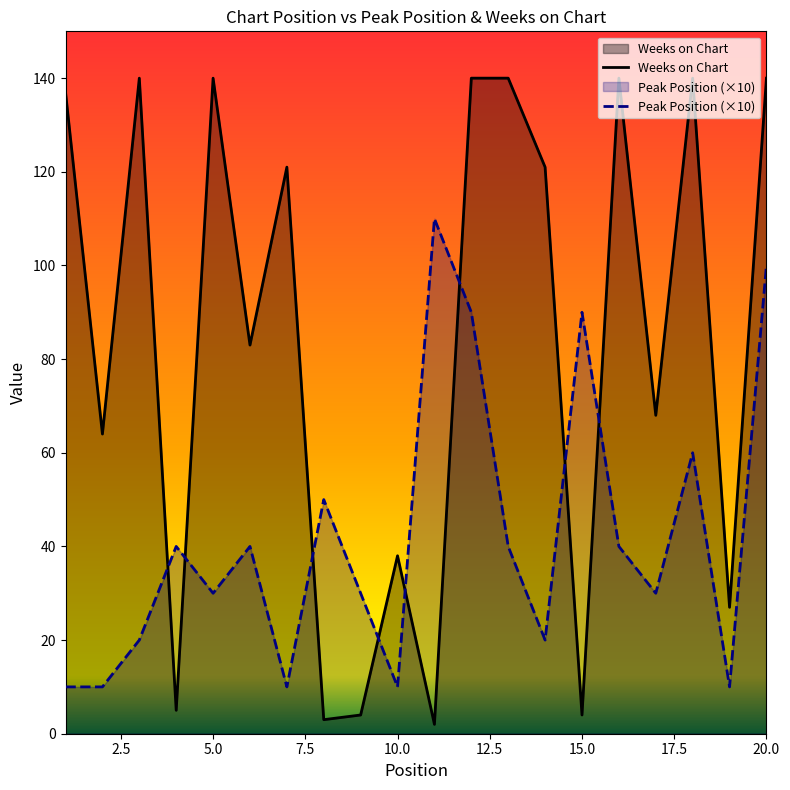

What is the spread (max minus min) of values at 17?

38